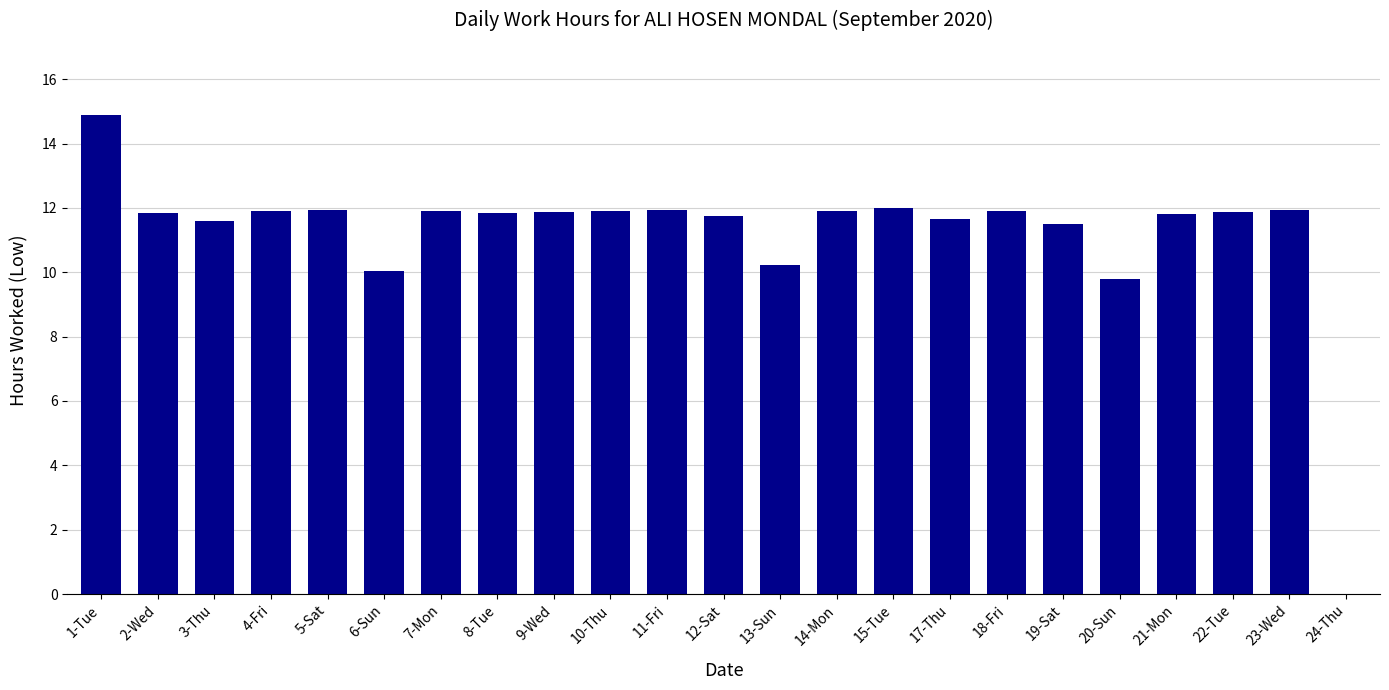

The value at 6-Sun is 5.8. True or false?

False